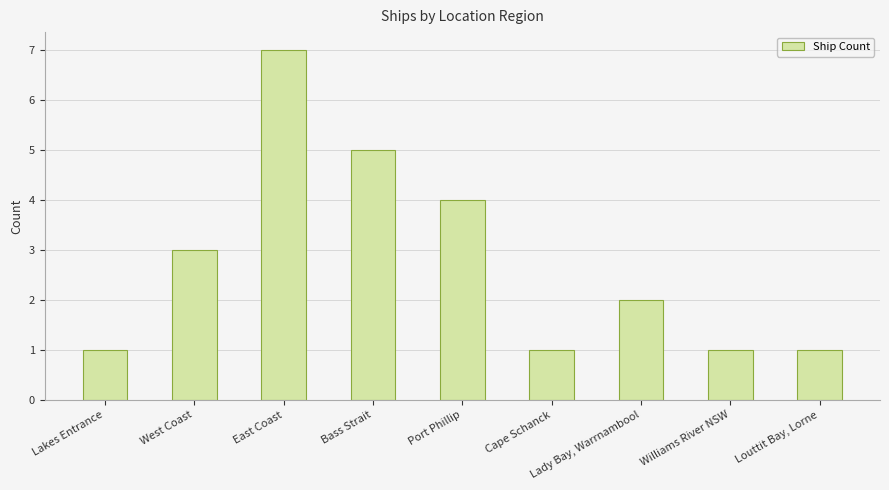

Are the bars horizontal?

No